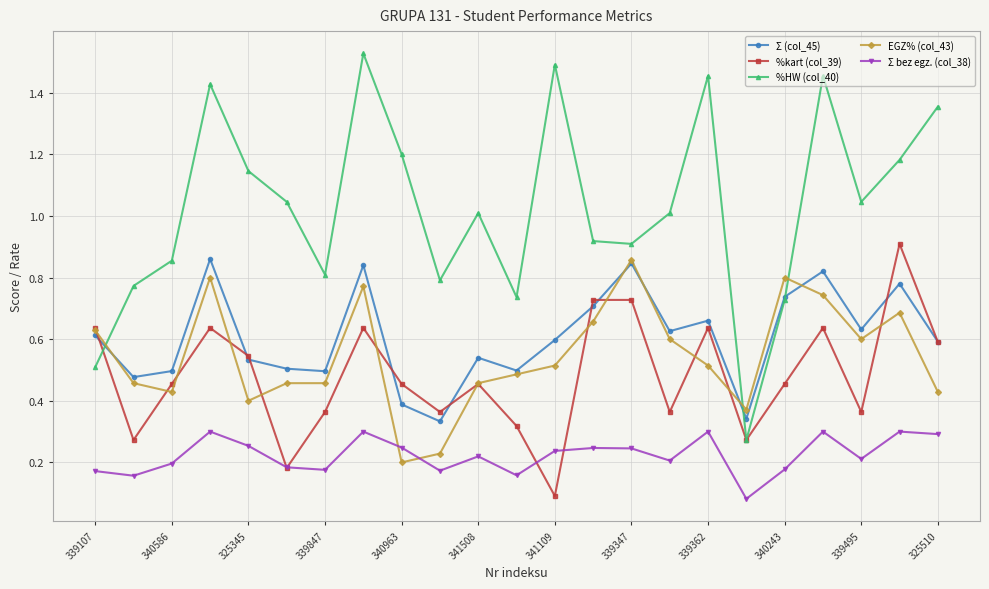

How many data points does each series have?

23